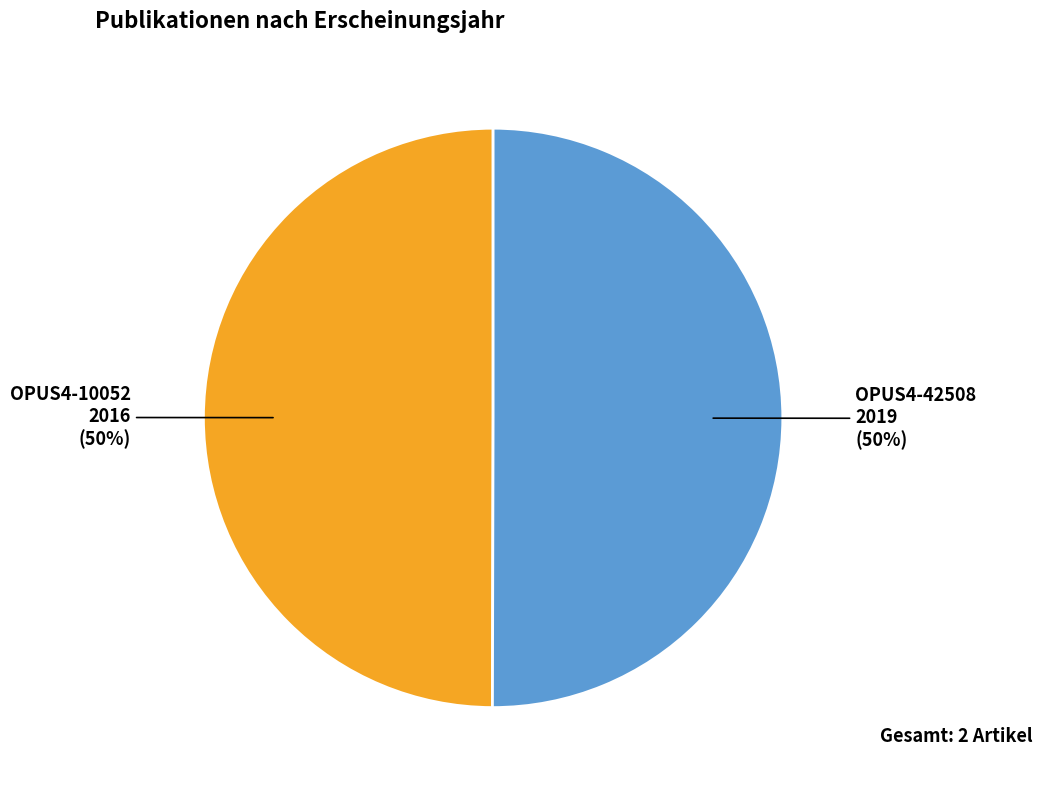

To the nearest percent, what is the average slice percentage?

50%